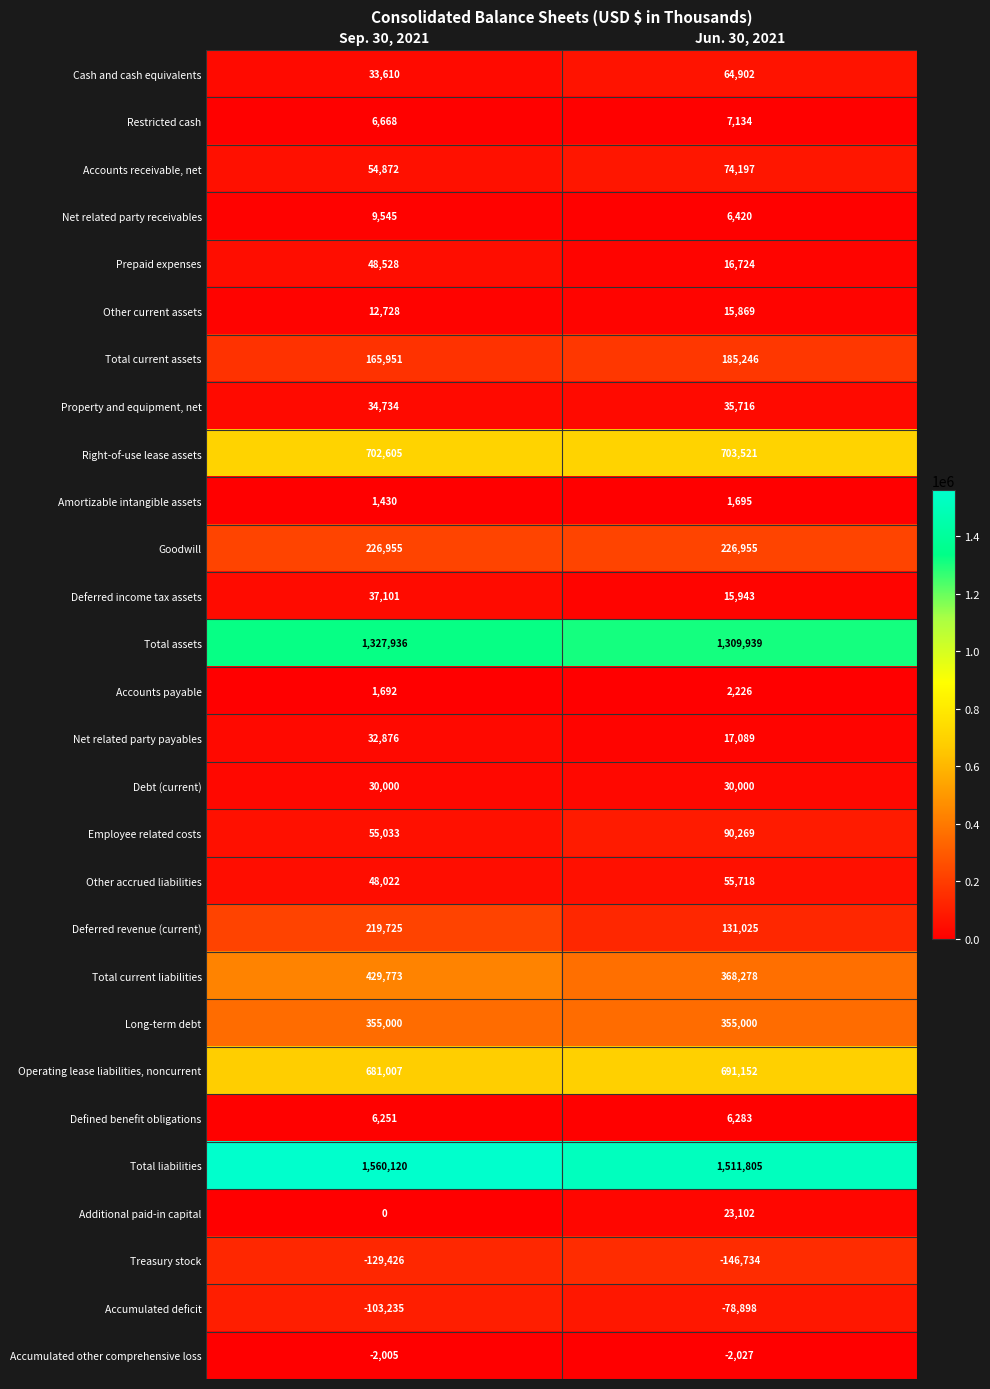

Between Sep. 30, 2021 and Jun. 30, 2021, which series saw the biggest shift?

Deferred revenue (current)